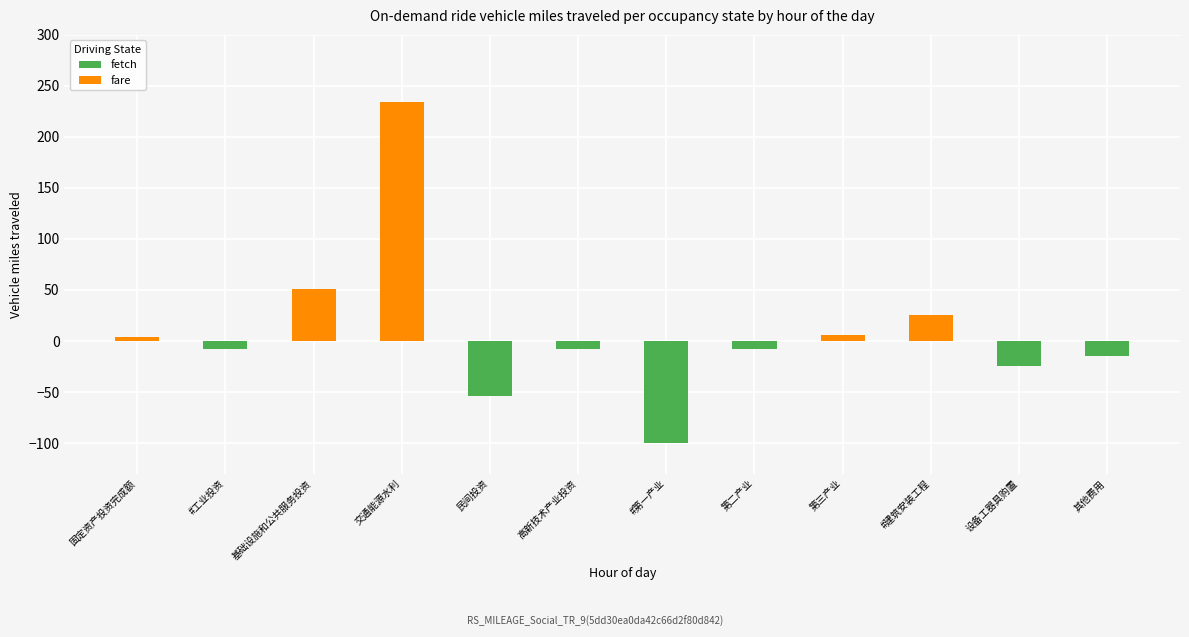

Does the chart contain any negative values?

Yes